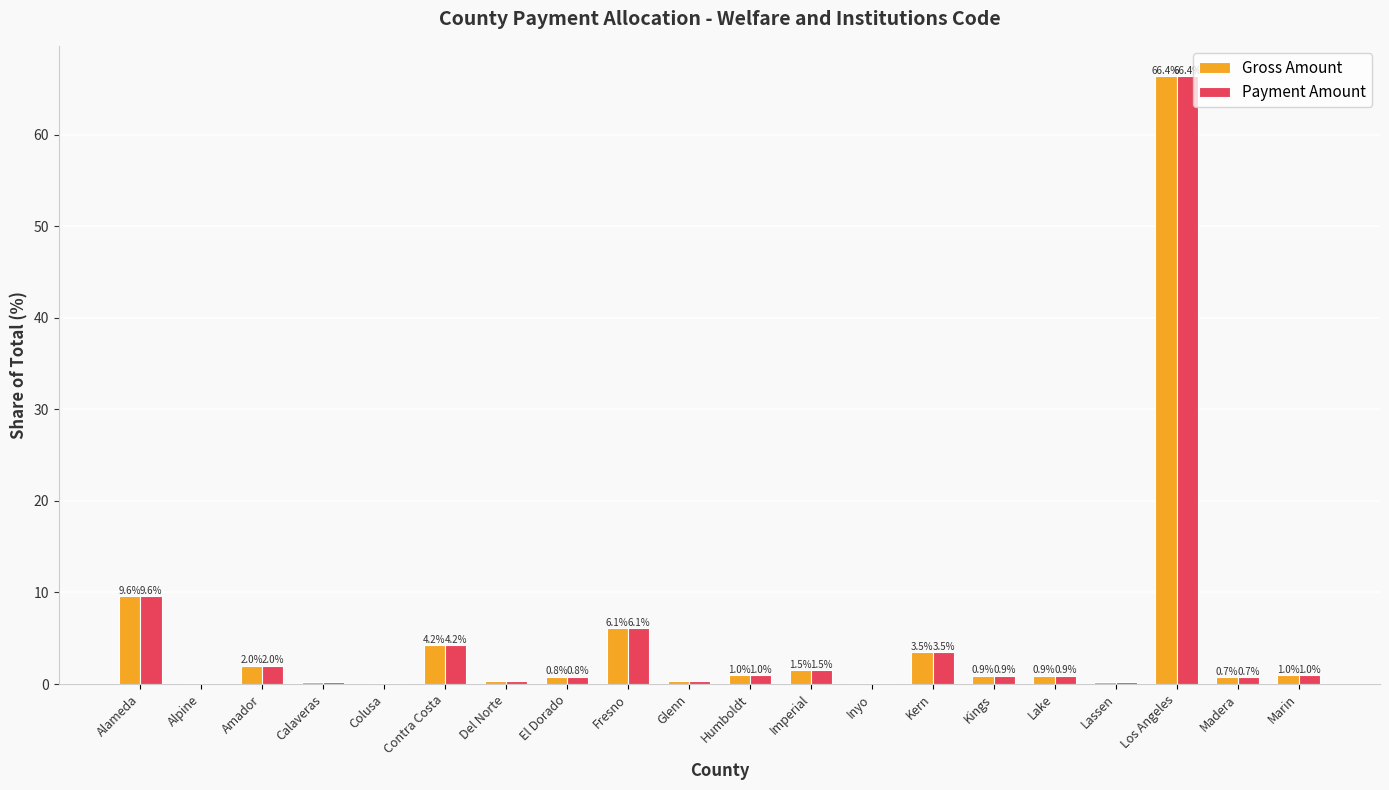

What is the sum of the Gross Amount values at Alameda and Fresno?

15.7